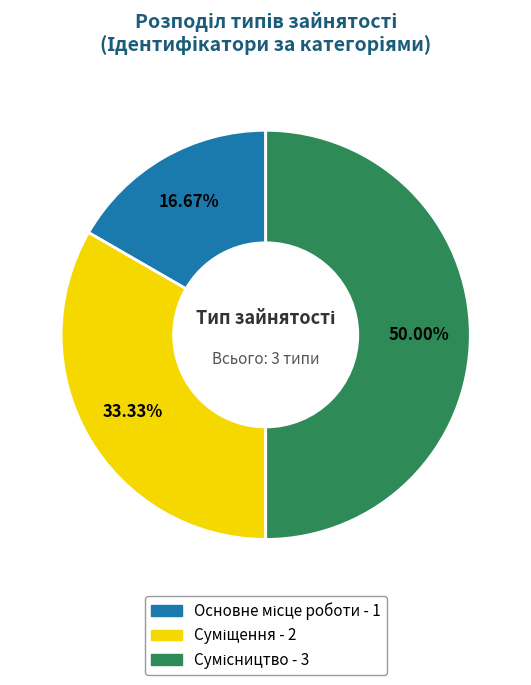

To the nearest percent, what is the difference between the largest and smallest slice percentages?

33%